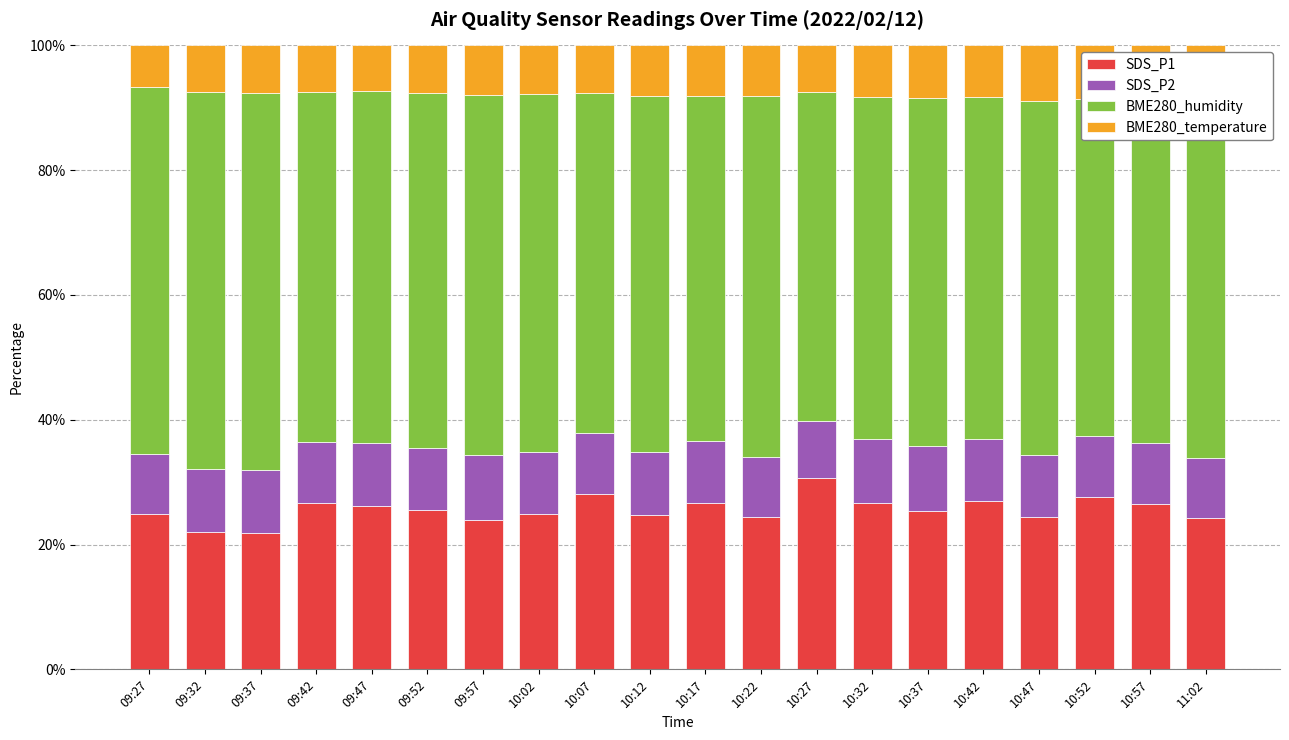

What is the minimum value for SDS_P1?

21.9